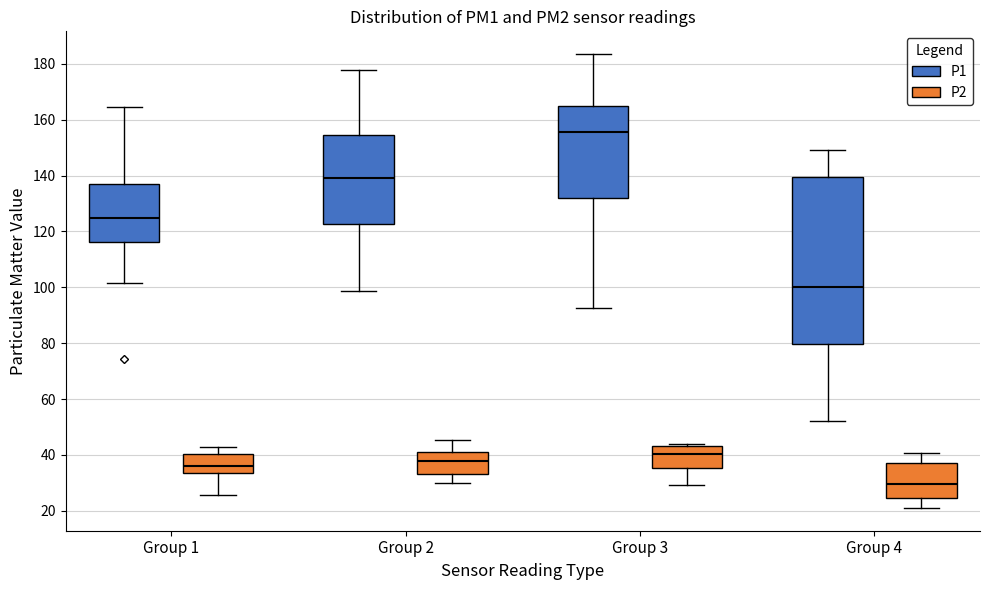

Where does the median line of the box for Group 4 (P2) sit on the y-axis? The values are not printed on the chart, so give them approximately, as read against the axis.

30